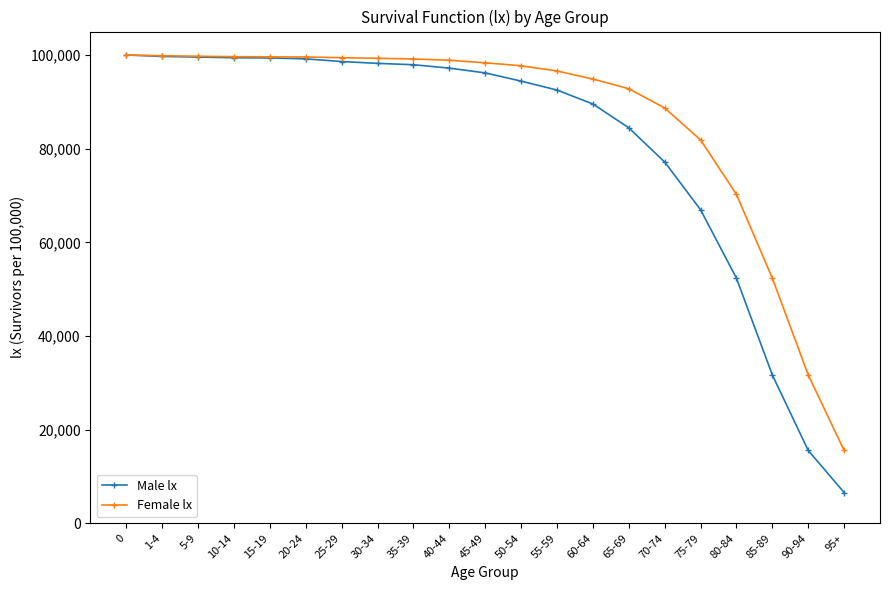

List the series in order of their overall mean, highest first.

Female lx, Male lx